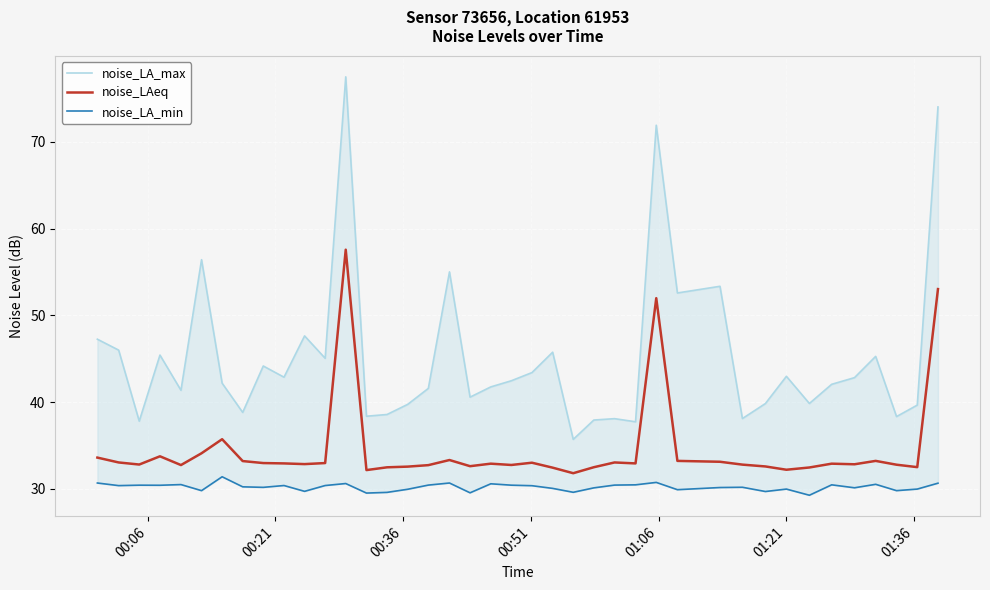

What is the minimum value for noise_LAeq?

31.8